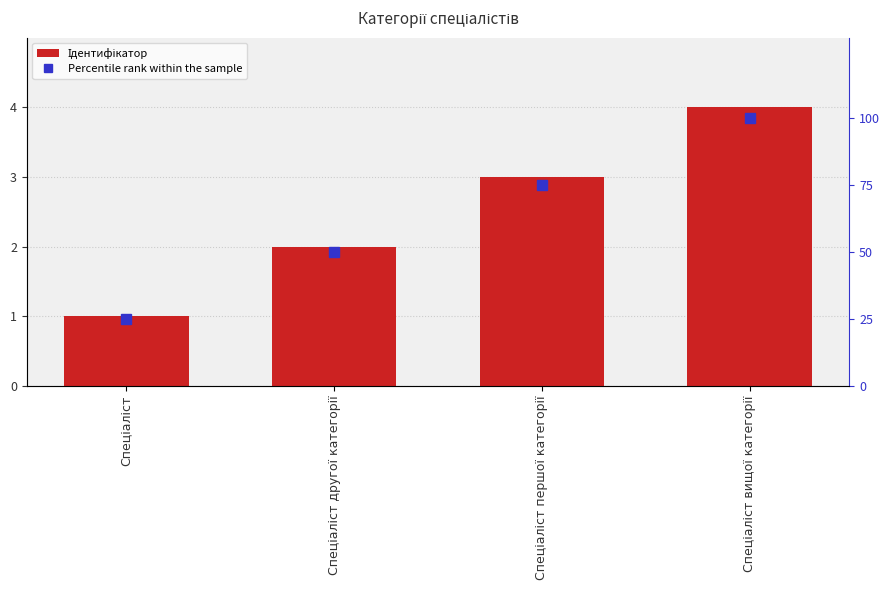

How many groups of bars are there?

4